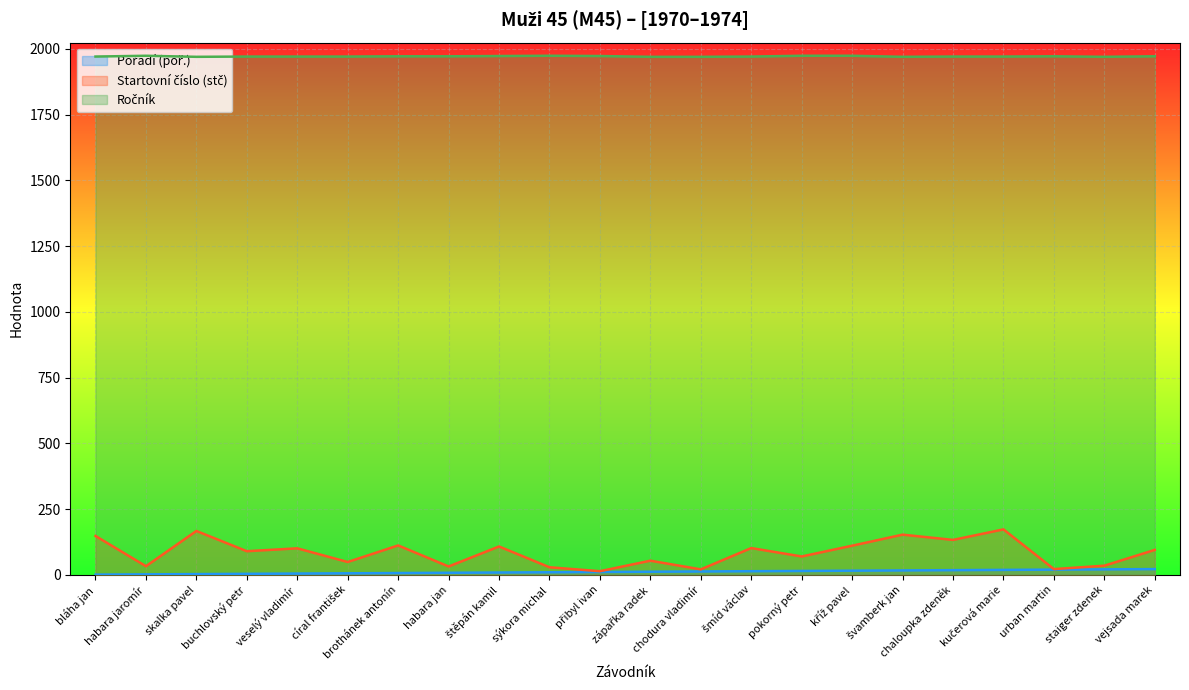

Reading left to right, list all the values displayed in this chart.

Pořadí (poř.): bláha jan=1	habara jaromír=2	skalka pavel=3	buchlovský petr=4	veselý vladimír=5	círal františek=6	brothánek antonín=7	habara jan=8	štěpán kamil=9	sýkora michal=10	přibyl ivan=11	zápařka radek=12	chodura vladimír=13	šmíd václav=14	pokorný petr=15	kříž pavel=16	švamberk jan=17	chaloupka zdeněk=18	kučerová marie=19	urban martin=20	staiger zdenek=21	vejsada marek=22
Startovní číslo (stč): bláha jan=148	habara jaromír=33	skalka pavel=167	buchlovský petr=90	veselý vladimír=101	círal františek=49	brothánek antonín=112	habara jan=32	štěpán kamil=108	sýkora michal=29	přibyl ivan=14	zápařka radek=54	chodura vladimír=21	šmíd václav=102	pokorný petr=70	kříž pavel=111	švamberk jan=153	chaloupka zdeněk=133	kučerová marie=173	urban martin=22	staiger zdenek=35	vejsada marek=95
Ročník: bláha jan=1971	habara jaromír=1974	skalka pavel=1970	buchlovský petr=1971	veselý vladimír=1971	círal františek=1971	brothánek antonín=1972	habara jan=1972	štěpán kamil=1973	sýkora michal=1974	přibyl ivan=1973	zápařka radek=1970	chodura vladimír=1970	šmíd václav=1971	pokorný petr=1974	kříž pavel=1974	švamberk jan=1970	chaloupka zdeněk=1971	kučerová marie=1971	urban martin=1972	staiger zdenek=1970	vejsada marek=1972